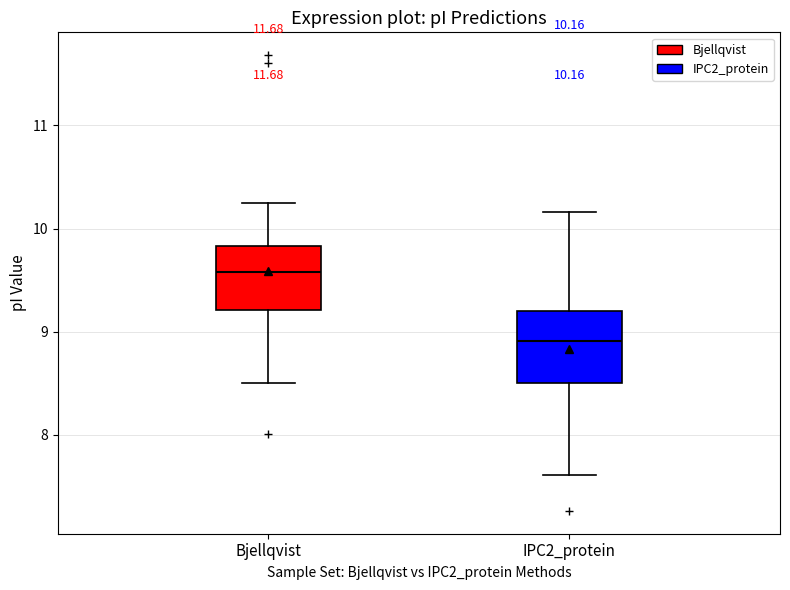

Which box has the lowest median line?

IPC2_protein